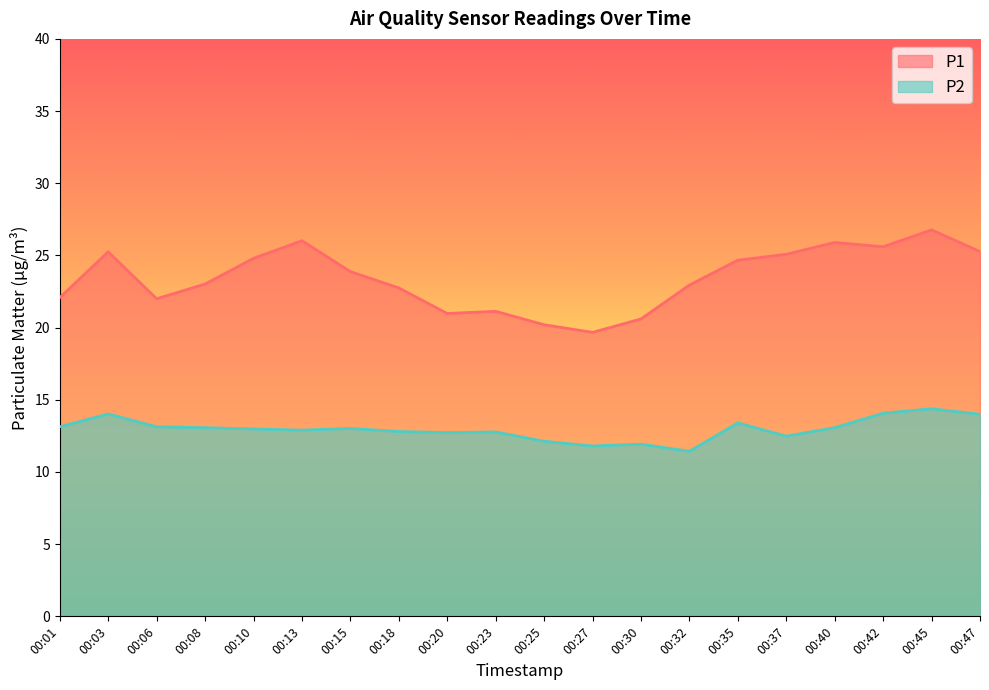

At which category is the sum across all series the highest?

00:45